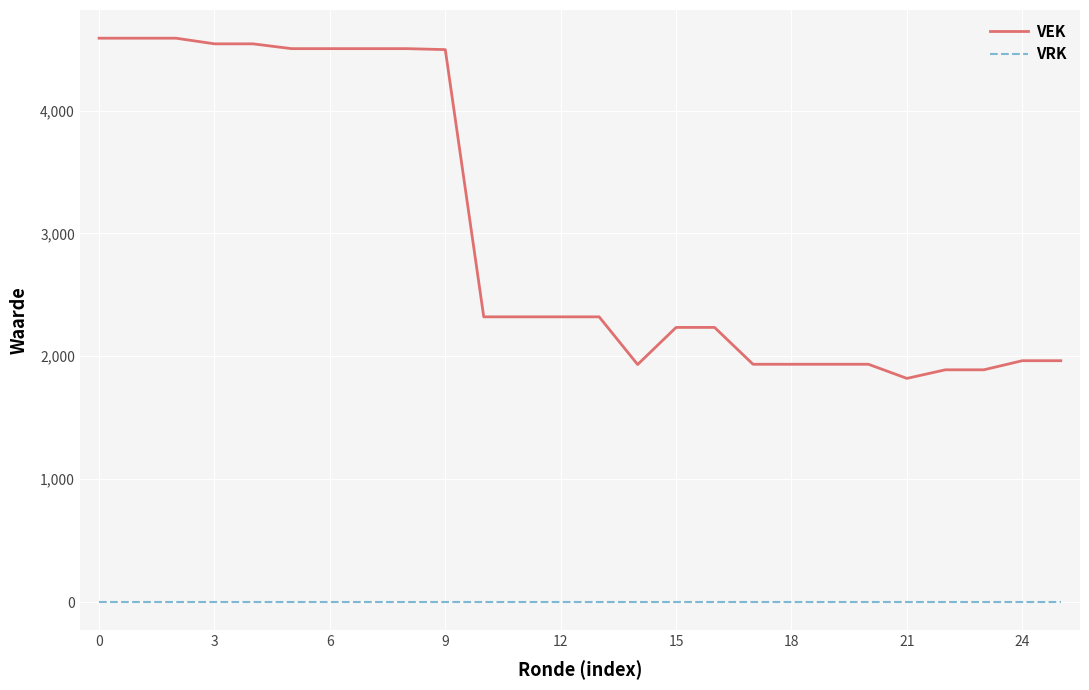

At how many categories does at least one series exceed 3439?

10